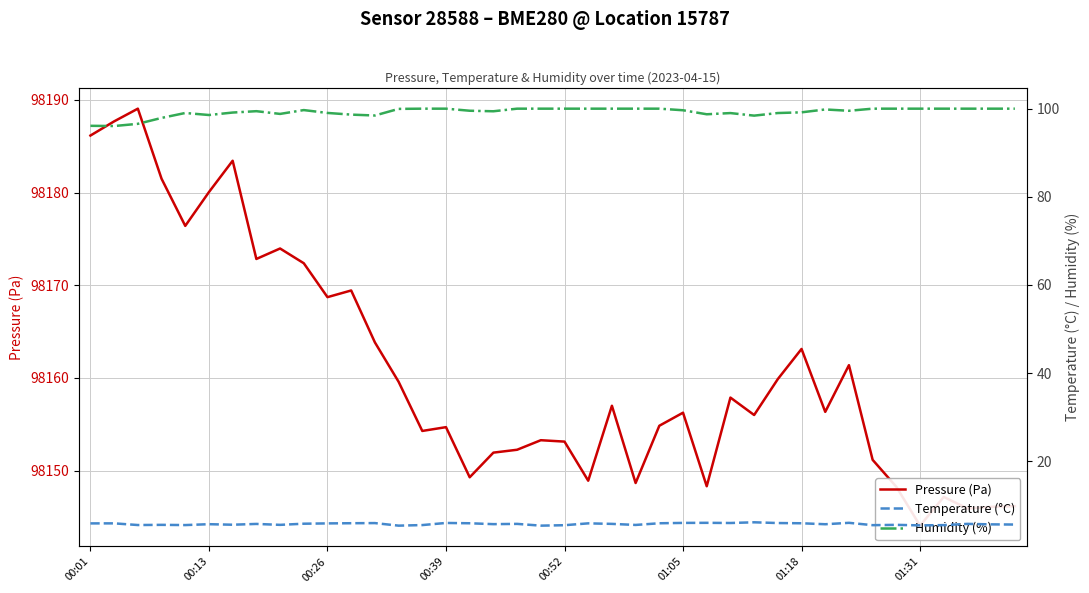

True or false: Humidity (%) and Temperature (°C) intersect in this chart.

False